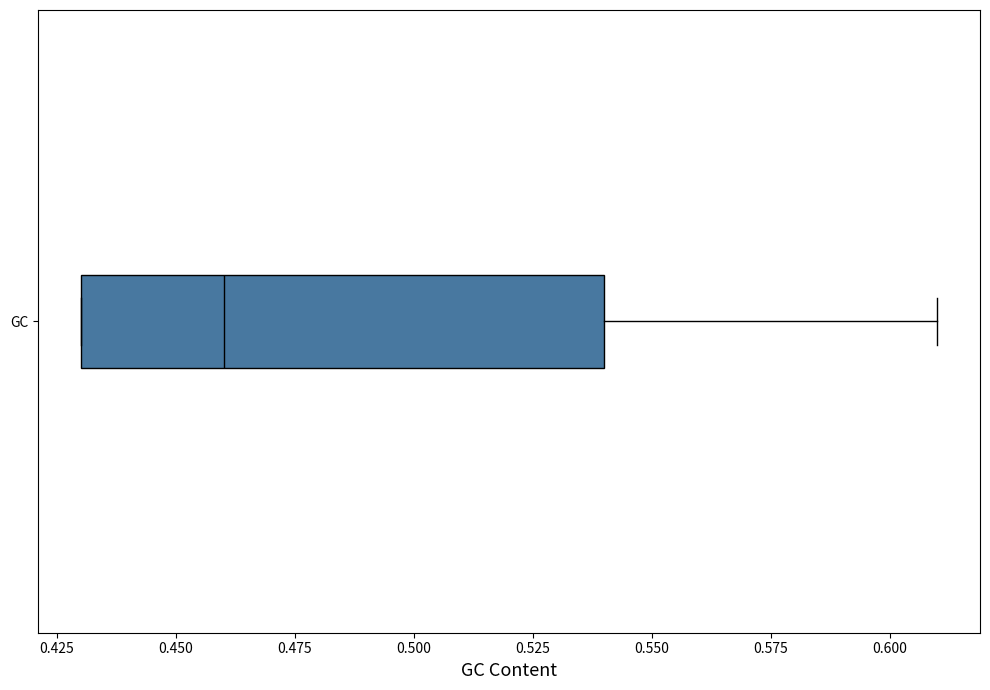

Read this box plot against the x-axis: the position of the median line, the range covered by the box, and the ends of both whiskers. The values are not printed on the chart, so give them approximately, as read against the axis.

median 0.46, box 0.43 to 0.54, whiskers 0.43 to 0.61